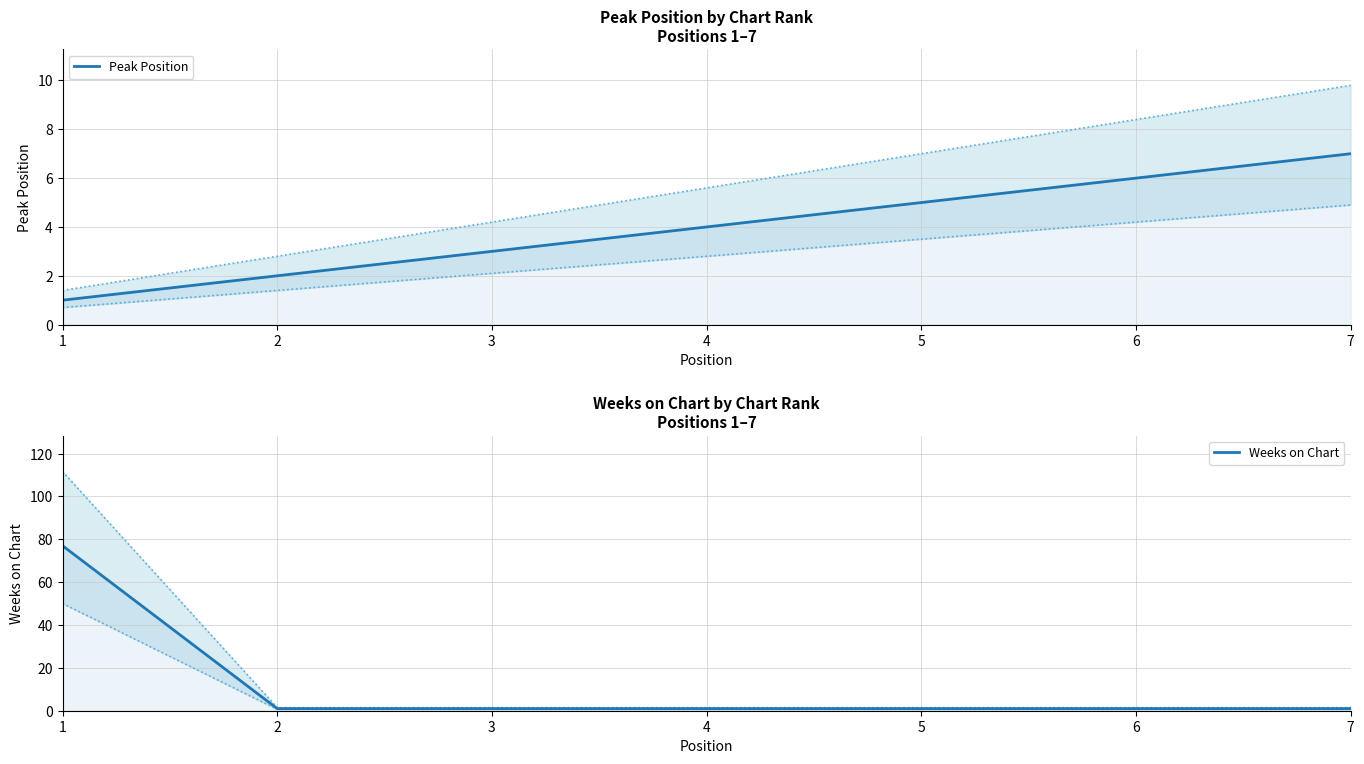

What is the average value of the Weeks on Chart series?

12